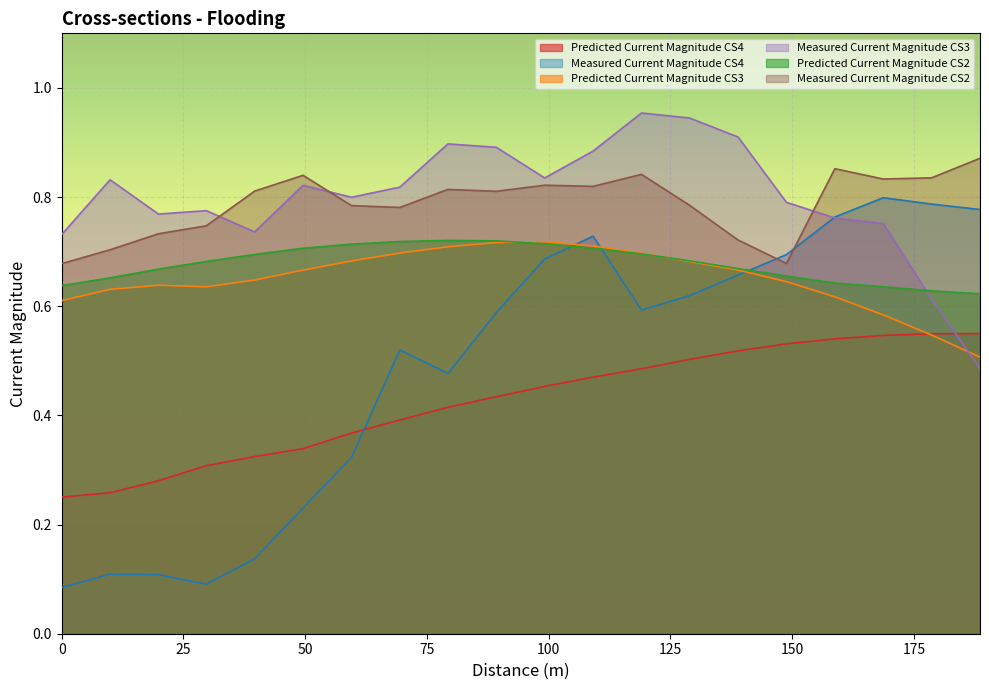

True or false: Measured Current Magnitude CS4 and Predicted Current Magnitude CS2 cross at least once.

True